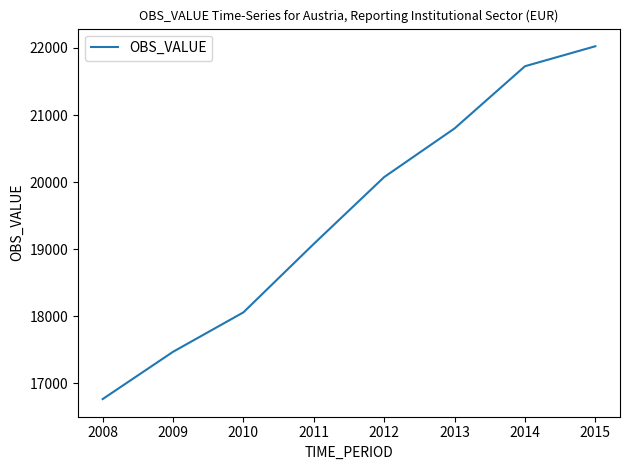

True or false: the data has more than 1 interior local peaks.

False